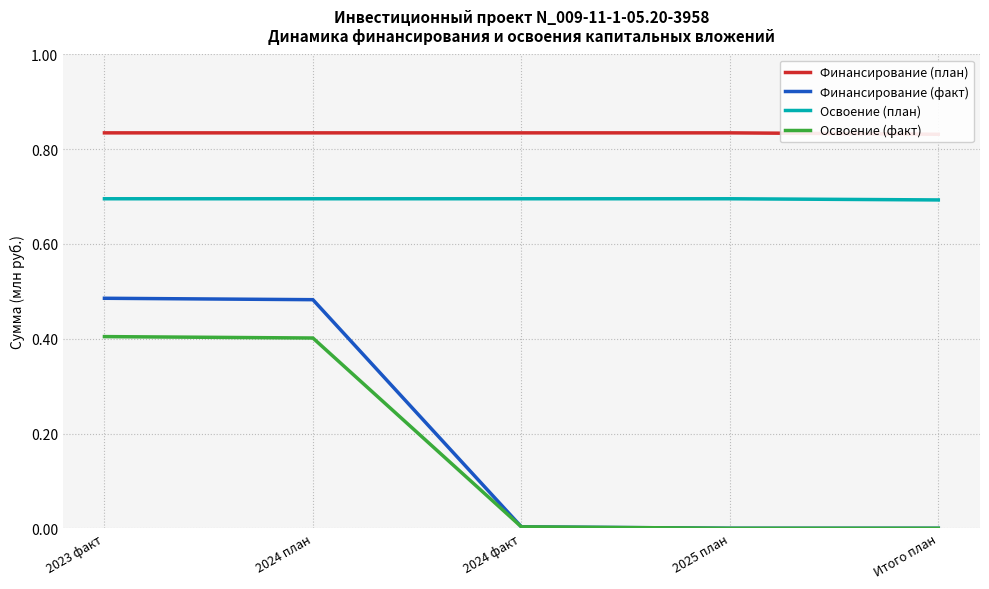

Which category has the highest value in the Освоение (факт) series?

2023 факт